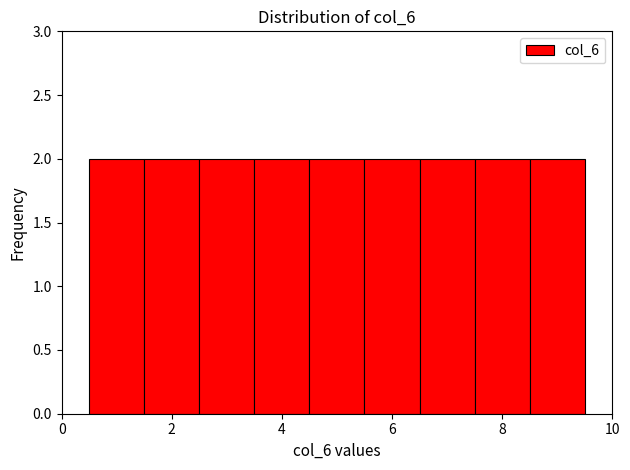

Reading left to right, transcribe this chart: for each bar, give the range it covers on the x-axis and its height. Neither the bar edges nor the heights are printed on the chart, so give them approximately, as read against the axes.

0.5 to 1.5: 2
1.5 to 2.5: 2
2.5 to 3.5: 2
3.5 to 4.5: 2
4.5 to 5.5: 2
5.5 to 6.5: 2
6.5 to 7.5: 2
7.5 to 8.5: 2
8.5 to 9.5: 2